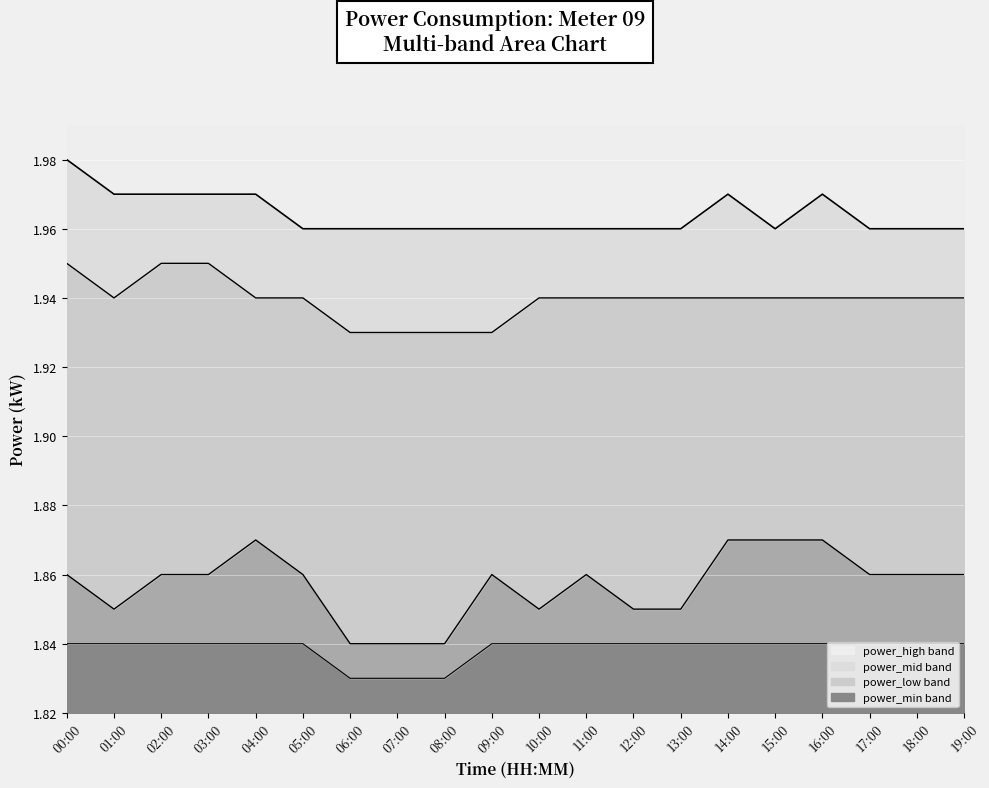

Where is the first local maximum for high_line?

14:00